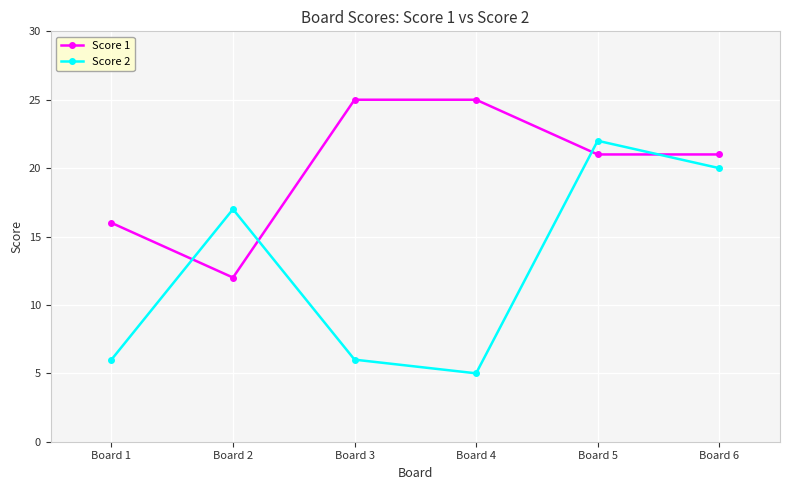

Rank the series by their average value, from lowest to highest.

Score 2, Score 1